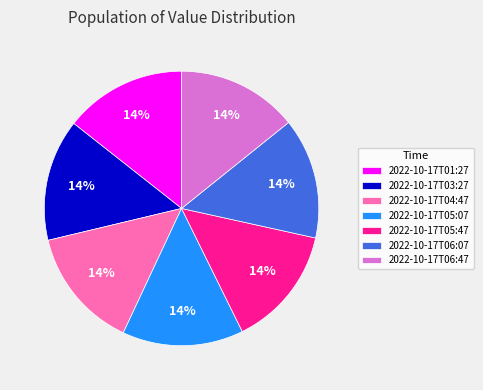

Is there any slice that represents more than half of the pie?

No